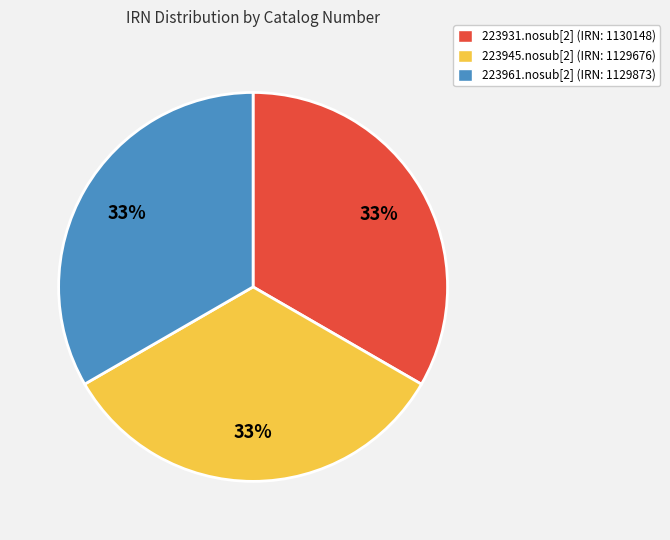

Is there any slice that represents more than half of the pie?

No